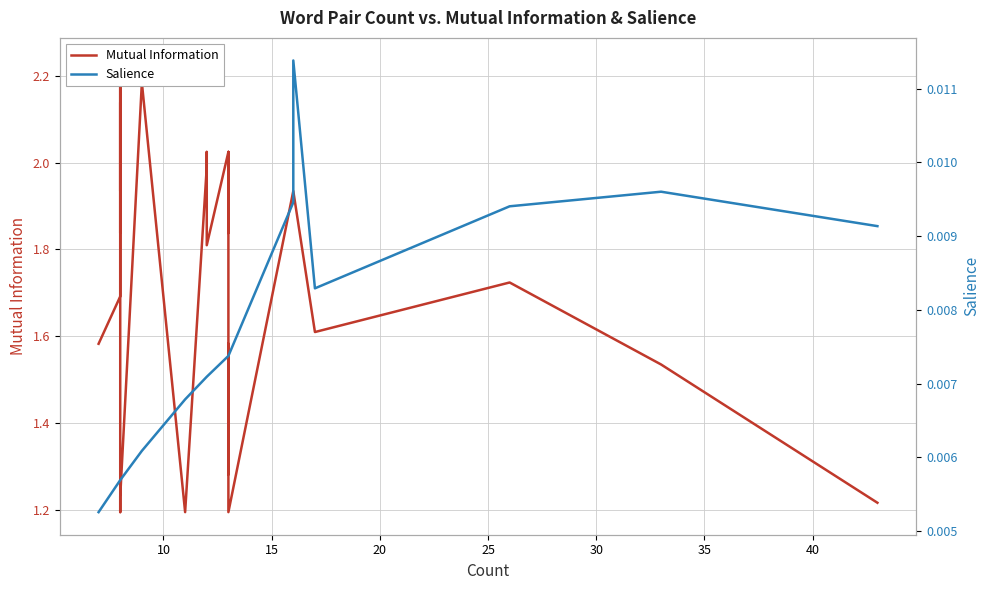

Reading left to right, list all the values displayed in this chart.

Mutual Information: 1.6	1.7	1.7	1.9	2.1	2.2	1.9	1.8	2.1	1.9	1.9	2.2	2.2	1.2	1.2	2.2	1.2	2.0	2.0	2.0	1.8	2.0	2.0	2.0	2.0	1.8	2.0	2.0	2.0	2.0	1.7	1.3	1.6	1.2	1.9	1.9	1.6	1.7	1.5	1.2
Salience: 0.0	0.0	0.0	0.0	0.0	0.0	0.0	0.0	0.0	0.0	0.0	0.0	0.0	0.0	0.0	0.0	0.0	0.0	0.0	0.0	0.0	0.0	0.0	0.0	0.0	0.0	0.0	0.0	0.0	0.0	0.0	0.0	0.0	0.0	0.0	0.0	0.0	0.0	0.0	0.0